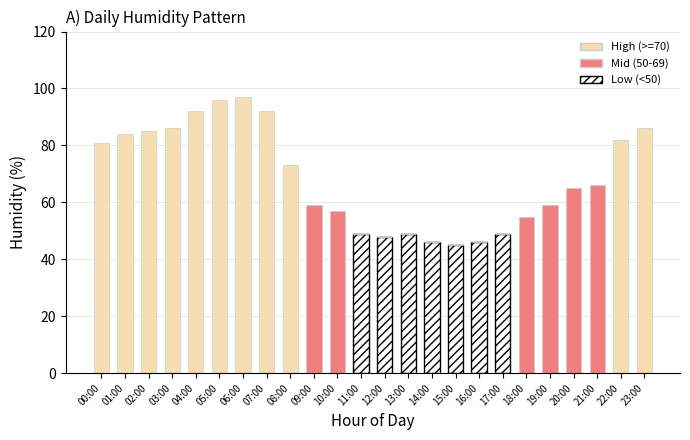

The Low (<50) series shows -32 at 23:00. True or false?

False